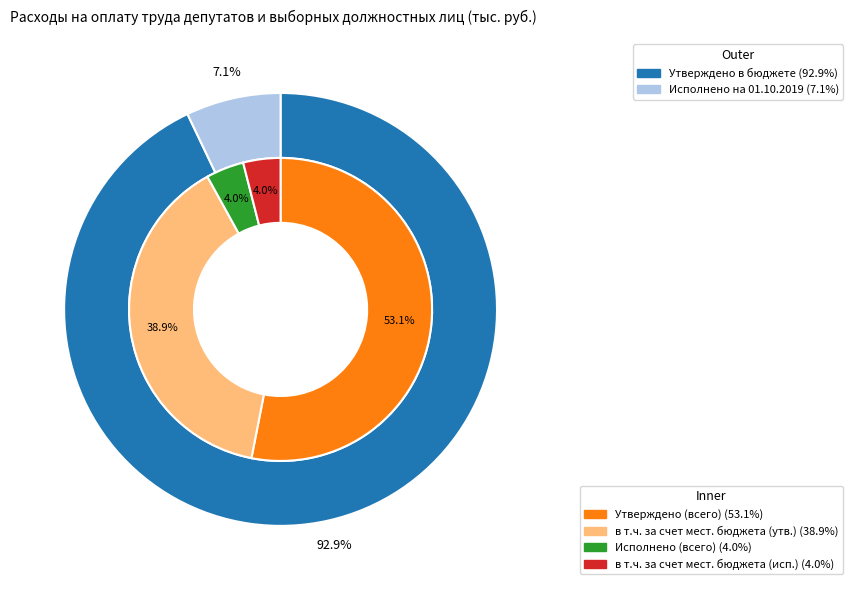

True or false: в том числе за счет местного бюджета (утверждено) accounts for 39% of the total.

True